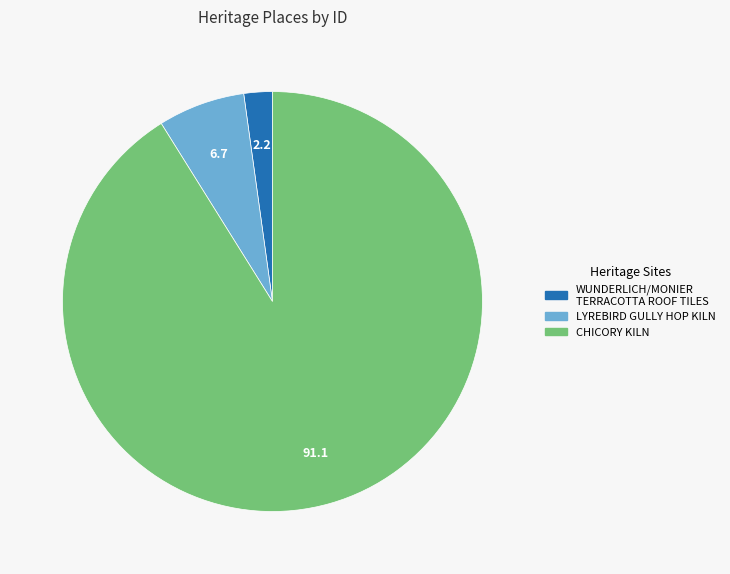

Is it true that LYREBIRD GULLY HOP KILN is 7% of the pie?

True